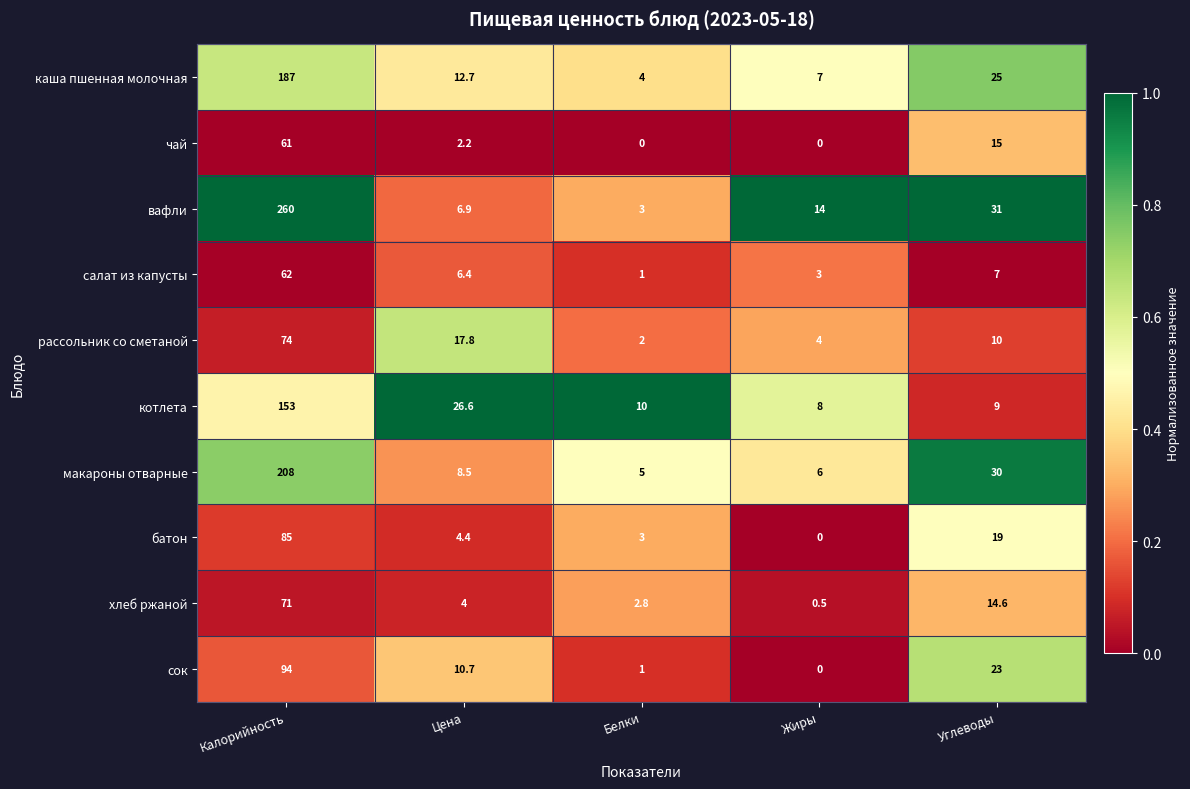

Which series has the widest spread of values?

вафли